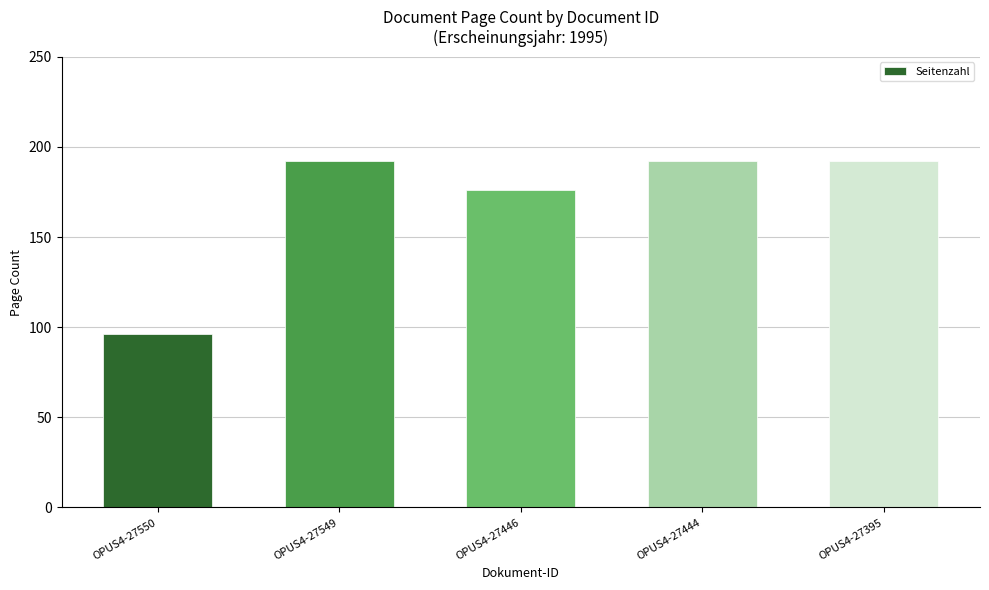

How many distinct data groups are displayed?

1